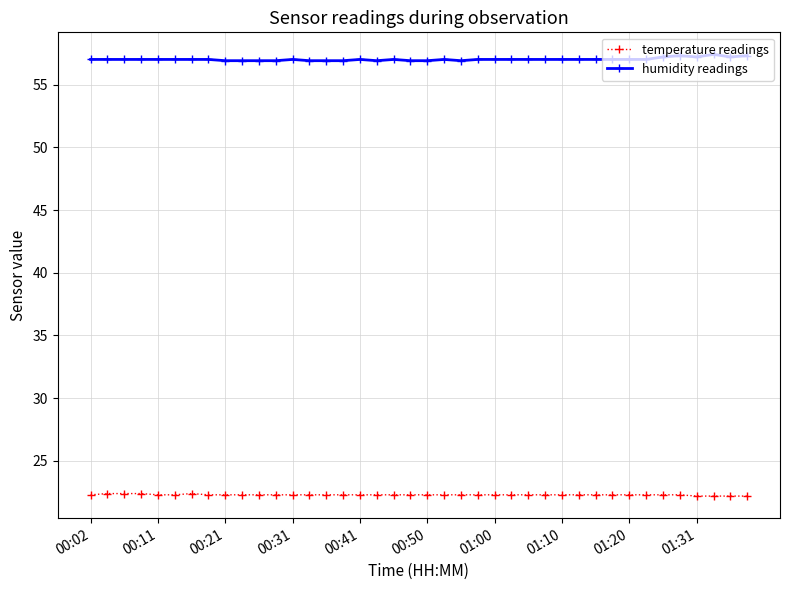

What is the greatest value displayed?

57.4